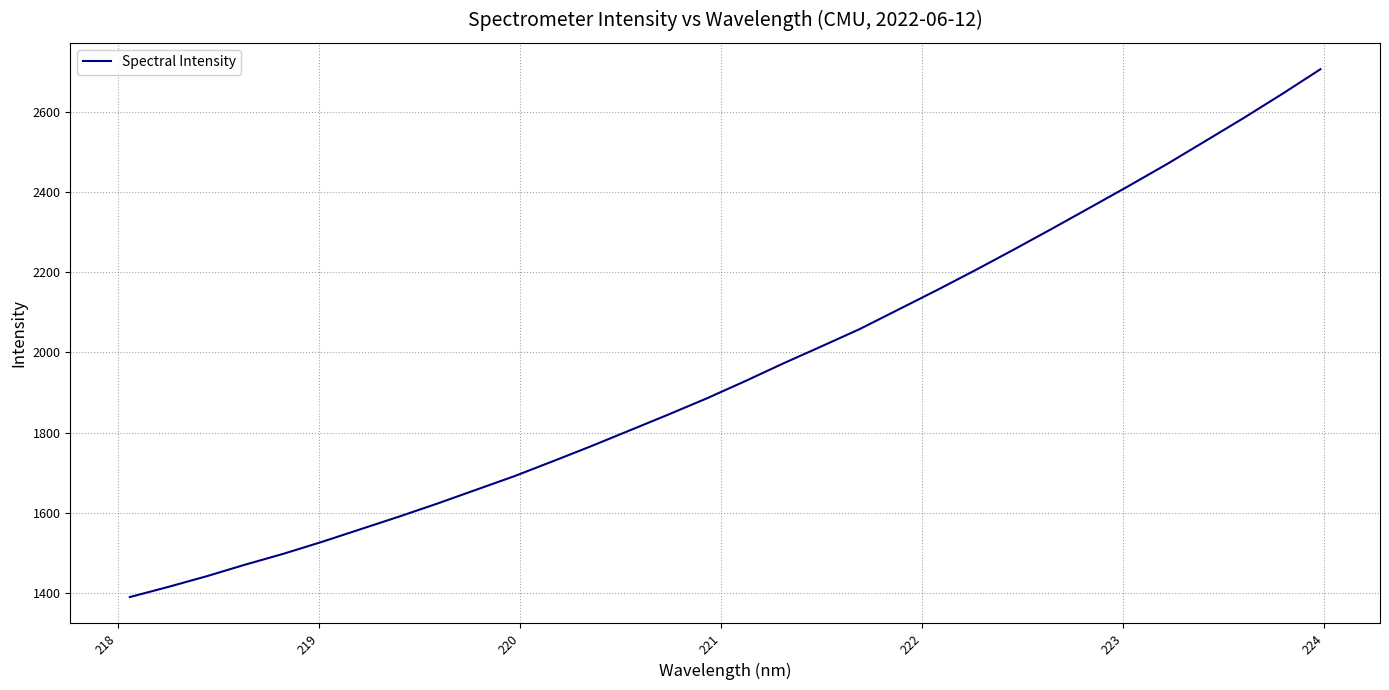

What is the greatest value displayed?

2707.0